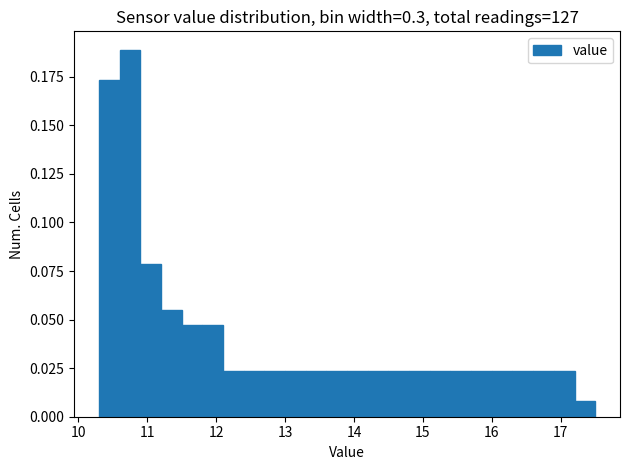

Read against the x-axis, roughly where is the centre of the tallest bar?

10.8